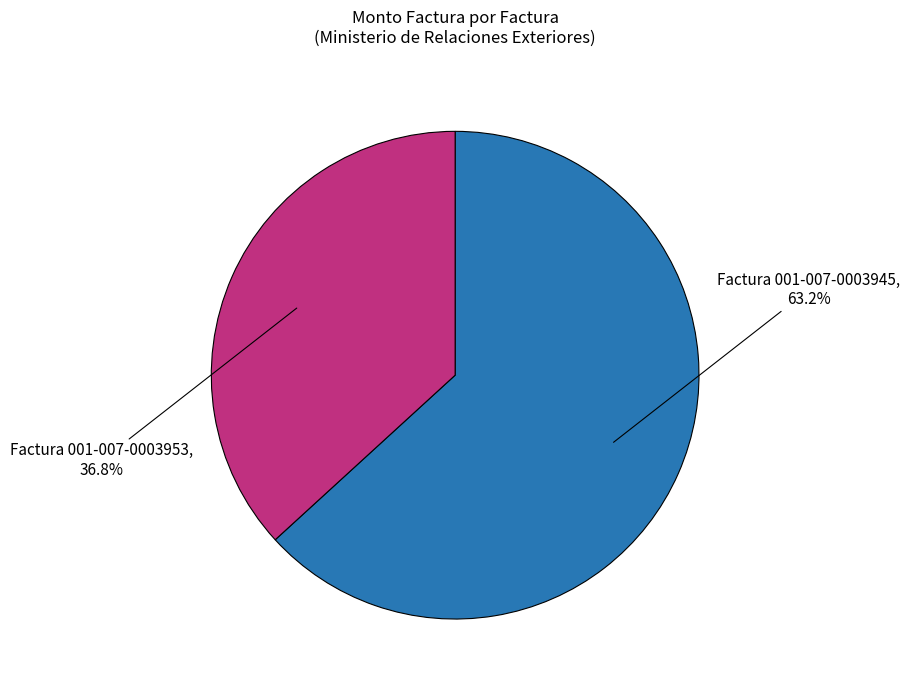

The Factura 001-007-0003945 slice represents 63% of the pie. True or false?

True